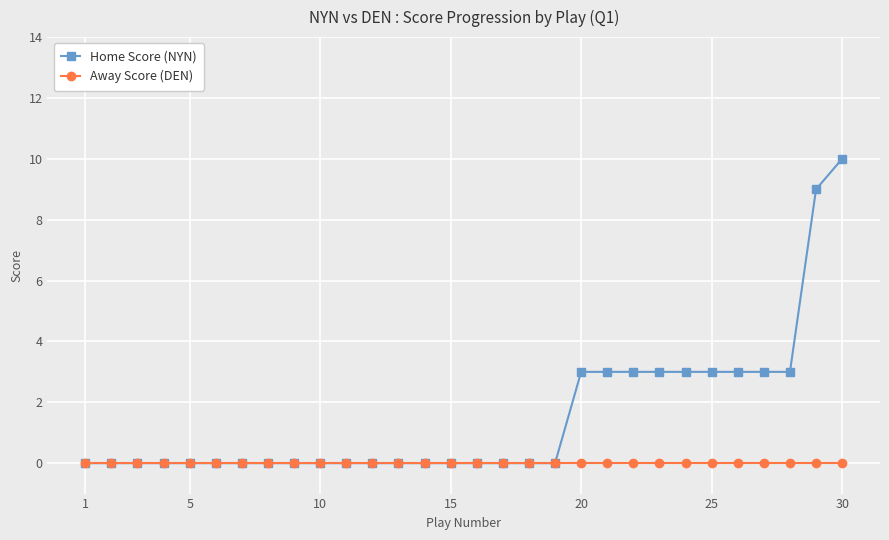

Which series has the largest total across all categories?

Home Score (NYN)